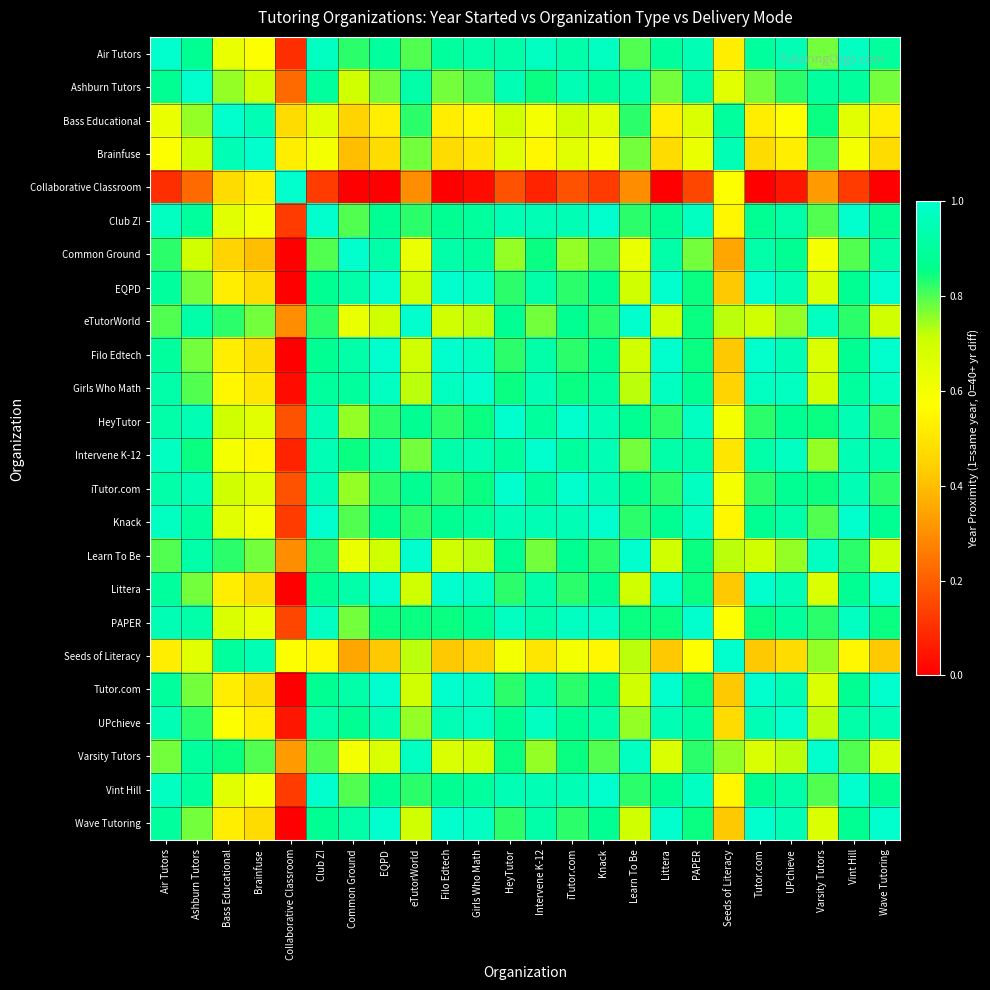

Reading left to right, list all the values displayed in this chart.

Air Tutors: Air Tutors=1.0	Ashburn Tutors=0.9	Bass Educational=0.6	Brainfuse=0.6	Collaborative Classroom=0.1	Club Z!=1.0	Common Ground=0.8	EQPD=0.9	eTutorWorld=0.8	Filo Edtech=0.9	Girls Who Math=0.9	HeyTutor=0.9	Intervene K-12=1.0	iTutor.com=0.9	Knack=1.0	Learn To Be=0.8	Littera=0.9	PAPER=0.9	Seeds of Literacy=0.5	Tutor.com=0.9	UPchieve=0.9	Varsity Tutors=0.8	Vint Hill=1.0	Wave Tutoring=0.9
Ashburn Tutors: Air Tutors=0.9	Ashburn Tutors=1.0	Bass Educational=0.8	Brainfuse=0.7	Collaborative Classroom=0.2	Club Z!=0.9	Common Ground=0.7	EQPD=0.8	eTutorWorld=0.9	Filo Edtech=0.8	Girls Who Math=0.8	HeyTutor=0.9	Intervene K-12=0.8	iTutor.com=0.9	Knack=0.9	Learn To Be=0.9	Littera=0.8	PAPER=0.9	Seeds of Literacy=0.7	Tutor.com=0.8	UPchieve=0.8	Varsity Tutors=0.9	Vint Hill=0.9	Wave Tutoring=0.8
Bass Educational: Air Tutors=0.6	Ashburn Tutors=0.8	Bass Educational=1.0	Brainfuse=0.9	Collaborative Classroom=0.5	Club Z!=0.7	Common Ground=0.4	EQPD=0.5	eTutorWorld=0.8	Filo Edtech=0.5	Girls Who Math=0.6	HeyTutor=0.7	Intervene K-12=0.6	iTutor.com=0.7	Knack=0.7	Learn To Be=0.8	Littera=0.5	PAPER=0.7	Seeds of Literacy=0.9	Tutor.com=0.5	UPchieve=0.6	Varsity Tutors=0.8	Vint Hill=0.7	Wave Tutoring=0.5
Brainfuse: Air Tutors=0.6	Ashburn Tutors=0.7	Bass Educational=0.9	Brainfuse=1.0	Collaborative Classroom=0.5	Club Z!=0.6	Common Ground=0.4	EQPD=0.5	eTutorWorld=0.8	Filo Edtech=0.5	Girls Who Math=0.5	HeyTutor=0.7	Intervene K-12=0.6	iTutor.com=0.7	Knack=0.6	Learn To Be=0.8	Littera=0.5	PAPER=0.6	Seeds of Literacy=0.9	Tutor.com=0.5	UPchieve=0.5	Varsity Tutors=0.8	Vint Hill=0.6	Wave Tutoring=0.5
Collaborative Classroom: Air Tutors=0.1	Ashburn Tutors=0.2	Bass Educational=0.5	Brainfuse=0.5	Collaborative Classroom=1.0	Club Z!=0.1	Common Ground=0.0	EQPD=0.0	eTutorWorld=0.3	Filo Edtech=0.0	Girls Who Math=0.0	HeyTutor=0.2	Intervene K-12=0.1	iTutor.com=0.2	Knack=0.1	Learn To Be=0.3	Littera=0.0	PAPER=0.2	Seeds of Literacy=0.6	Tutor.com=0.0	UPchieve=0.1	Varsity Tutors=0.3	Vint Hill=0.1	Wave Tutoring=0.0
Club Z!: Air Tutors=1.0	Ashburn Tutors=0.9	Bass Educational=0.7	Brainfuse=0.6	Collaborative Classroom=0.1	Club Z!=1.0	Common Ground=0.8	EQPD=0.9	eTutorWorld=0.8	Filo Edtech=0.9	Girls Who Math=0.9	HeyTutor=0.9	Intervene K-12=0.9	iTutor.com=0.9	Knack=1.0	Learn To Be=0.8	Littera=0.9	PAPER=1.0	Seeds of Literacy=0.6	Tutor.com=0.9	UPchieve=0.9	Varsity Tutors=0.8	Vint Hill=1.0	Wave Tutoring=0.9
Common Ground: Air Tutors=0.8	Ashburn Tutors=0.7	Bass Educational=0.4	Brainfuse=0.4	Collaborative Classroom=0.0	Club Z!=0.8	Common Ground=1.0	EQPD=0.9	eTutorWorld=0.6	Filo Edtech=0.9	Girls Who Math=0.9	HeyTutor=0.8	Intervene K-12=0.8	iTutor.com=0.8	Knack=0.8	Learn To Be=0.6	Littera=0.9	PAPER=0.8	Seeds of Literacy=0.3	Tutor.com=0.9	UPchieve=0.9	Varsity Tutors=0.6	Vint Hill=0.8	Wave Tutoring=0.9
EQPD: Air Tutors=0.9	Ashburn Tutors=0.8	Bass Educational=0.5	Brainfuse=0.5	Collaborative Classroom=0.0	Club Z!=0.9	Common Ground=0.9	EQPD=1.0	eTutorWorld=0.7	Filo Edtech=1.0	Girls Who Math=1.0	HeyTutor=0.8	Intervene K-12=0.9	iTutor.com=0.8	Knack=0.9	Learn To Be=0.7	Littera=1.0	PAPER=0.8	Seeds of Literacy=0.4	Tutor.com=1.0	UPchieve=0.9	Varsity Tutors=0.7	Vint Hill=0.9	Wave Tutoring=1.0
eTutorWorld: Air Tutors=0.8	Ashburn Tutors=0.9	Bass Educational=0.8	Brainfuse=0.8	Collaborative Classroom=0.3	Club Z!=0.8	Common Ground=0.6	EQPD=0.7	eTutorWorld=1.0	Filo Edtech=0.7	Girls Who Math=0.7	HeyTutor=0.9	Intervene K-12=0.8	iTutor.com=0.9	Knack=0.8	Learn To Be=1.0	Littera=0.7	PAPER=0.8	Seeds of Literacy=0.7	Tutor.com=0.7	UPchieve=0.8	Varsity Tutors=1.0	Vint Hill=0.8	Wave Tutoring=0.7
Filo Edtech: Air Tutors=0.9	Ashburn Tutors=0.8	Bass Educational=0.5	Brainfuse=0.5	Collaborative Classroom=0.0	Club Z!=0.9	Common Ground=0.9	EQPD=1.0	eTutorWorld=0.7	Filo Edtech=1.0	Girls Who Math=1.0	HeyTutor=0.8	Intervene K-12=0.9	iTutor.com=0.8	Knack=0.9	Learn To Be=0.7	Littera=1.0	PAPER=0.8	Seeds of Literacy=0.4	Tutor.com=1.0	UPchieve=0.9	Varsity Tutors=0.7	Vint Hill=0.9	Wave Tutoring=1.0
Girls Who Math: Air Tutors=0.9	Ashburn Tutors=0.8	Bass Educational=0.6	Brainfuse=0.5	Collaborative Classroom=0.0	Club Z!=0.9	Common Ground=0.9	EQPD=1.0	eTutorWorld=0.7	Filo Edtech=1.0	Girls Who Math=1.0	HeyTutor=0.8	Intervene K-12=0.9	iTutor.com=0.8	Knack=0.9	Learn To Be=0.7	Littera=1.0	PAPER=0.9	Seeds of Literacy=0.4	Tutor.com=1.0	UPchieve=1.0	Varsity Tutors=0.7	Vint Hill=0.9	Wave Tutoring=1.0
HeyTutor: Air Tutors=0.9	Ashburn Tutors=0.9	Bass Educational=0.7	Brainfuse=0.7	Collaborative Classroom=0.2	Club Z!=0.9	Common Ground=0.8	EQPD=0.8	eTutorWorld=0.9	Filo Edtech=0.8	Girls Who Math=0.8	HeyTutor=1.0	Intervene K-12=0.9	iTutor.com=1.0	Knack=0.9	Learn To Be=0.9	Littera=0.8	PAPER=1.0	Seeds of Literacy=0.6	Tutor.com=0.8	UPchieve=0.9	Varsity Tutors=0.8	Vint Hill=0.9	Wave Tutoring=0.8
Intervene K-12: Air Tutors=1.0	Ashburn Tutors=0.8	Bass Educational=0.6	Brainfuse=0.6	Collaborative Classroom=0.1	Club Z!=0.9	Common Ground=0.8	EQPD=0.9	eTutorWorld=0.8	Filo Edtech=0.9	Girls Who Math=0.9	HeyTutor=0.9	Intervene K-12=1.0	iTutor.com=0.9	Knack=0.9	Learn To Be=0.8	Littera=0.9	PAPER=0.9	Seeds of Literacy=0.5	Tutor.com=0.9	UPchieve=1.0	Varsity Tutors=0.8	Vint Hill=0.9	Wave Tutoring=0.9
iTutor.com: Air Tutors=0.9	Ashburn Tutors=0.9	Bass Educational=0.7	Brainfuse=0.7	Collaborative Classroom=0.2	Club Z!=0.9	Common Ground=0.8	EQPD=0.8	eTutorWorld=0.9	Filo Edtech=0.8	Girls Who Math=0.8	HeyTutor=1.0	Intervene K-12=0.9	iTutor.com=1.0	Knack=0.9	Learn To Be=0.9	Littera=0.8	PAPER=1.0	Seeds of Literacy=0.6	Tutor.com=0.8	UPchieve=0.9	Varsity Tutors=0.8	Vint Hill=0.9	Wave Tutoring=0.8
Knack: Air Tutors=1.0	Ashburn Tutors=0.9	Bass Educational=0.7	Brainfuse=0.6	Collaborative Classroom=0.1	Club Z!=1.0	Common Ground=0.8	EQPD=0.9	eTutorWorld=0.8	Filo Edtech=0.9	Girls Who Math=0.9	HeyTutor=0.9	Intervene K-12=0.9	iTutor.com=0.9	Knack=1.0	Learn To Be=0.8	Littera=0.9	PAPER=1.0	Seeds of Literacy=0.6	Tutor.com=0.9	UPchieve=0.9	Varsity Tutors=0.8	Vint Hill=1.0	Wave Tutoring=0.9
Learn To Be: Air Tutors=0.8	Ashburn Tutors=0.9	Bass Educational=0.8	Brainfuse=0.8	Collaborative Classroom=0.3	Club Z!=0.8	Common Ground=0.6	EQPD=0.7	eTutorWorld=1.0	Filo Edtech=0.7	Girls Who Math=0.7	HeyTutor=0.9	Intervene K-12=0.8	iTutor.com=0.9	Knack=0.8	Learn To Be=1.0	Littera=0.7	PAPER=0.8	Seeds of Literacy=0.7	Tutor.com=0.7	UPchieve=0.8	Varsity Tutors=1.0	Vint Hill=0.8	Wave Tutoring=0.7
Littera: Air Tutors=0.9	Ashburn Tutors=0.8	Bass Educational=0.5	Brainfuse=0.5	Collaborative Classroom=0.0	Club Z!=0.9	Common Ground=0.9	EQPD=1.0	eTutorWorld=0.7	Filo Edtech=1.0	Girls Who Math=1.0	HeyTutor=0.8	Intervene K-12=0.9	iTutor.com=0.8	Knack=0.9	Learn To Be=0.7	Littera=1.0	PAPER=0.8	Seeds of Literacy=0.4	Tutor.com=1.0	UPchieve=0.9	Varsity Tutors=0.7	Vint Hill=0.9	Wave Tutoring=1.0
PAPER: Air Tutors=0.9	Ashburn Tutors=0.9	Bass Educational=0.7	Brainfuse=0.6	Collaborative Classroom=0.2	Club Z!=1.0	Common Ground=0.8	EQPD=0.8	eTutorWorld=0.8	Filo Edtech=0.8	Girls Who Math=0.9	HeyTutor=1.0	Intervene K-12=0.9	iTutor.com=1.0	Knack=1.0	Learn To Be=0.8	Littera=0.8	PAPER=1.0	Seeds of Literacy=0.6	Tutor.com=0.8	UPchieve=0.9	Varsity Tutors=0.8	Vint Hill=1.0	Wave Tutoring=0.8
Seeds of Literacy: Air Tutors=0.5	Ashburn Tutors=0.7	Bass Educational=0.9	Brainfuse=0.9	Collaborative Classroom=0.6	Club Z!=0.6	Common Ground=0.3	EQPD=0.4	eTutorWorld=0.7	Filo Edtech=0.4	Girls Who Math=0.4	HeyTutor=0.6	Intervene K-12=0.5	iTutor.com=0.6	Knack=0.6	Learn To Be=0.7	Littera=0.4	PAPER=0.6	Seeds of Literacy=1.0	Tutor.com=0.4	UPchieve=0.5	Varsity Tutors=0.8	Vint Hill=0.6	Wave Tutoring=0.4
Tutor.com: Air Tutors=0.9	Ashburn Tutors=0.8	Bass Educational=0.5	Brainfuse=0.5	Collaborative Classroom=0.0	Club Z!=0.9	Common Ground=0.9	EQPD=1.0	eTutorWorld=0.7	Filo Edtech=1.0	Girls Who Math=1.0	HeyTutor=0.8	Intervene K-12=0.9	iTutor.com=0.8	Knack=0.9	Learn To Be=0.7	Littera=1.0	PAPER=0.8	Seeds of Literacy=0.4	Tutor.com=1.0	UPchieve=0.9	Varsity Tutors=0.7	Vint Hill=0.9	Wave Tutoring=1.0
UPchieve: Air Tutors=0.9	Ashburn Tutors=0.8	Bass Educational=0.6	Brainfuse=0.5	Collaborative Classroom=0.1	Club Z!=0.9	Common Ground=0.9	EQPD=0.9	eTutorWorld=0.8	Filo Edtech=0.9	Girls Who Math=1.0	HeyTutor=0.9	Intervene K-12=1.0	iTutor.com=0.9	Knack=0.9	Learn To Be=0.8	Littera=0.9	PAPER=0.9	Seeds of Literacy=0.5	Tutor.com=0.9	UPchieve=1.0	Varsity Tutors=0.7	Vint Hill=0.9	Wave Tutoring=0.9
Varsity Tutors: Air Tutors=0.8	Ashburn Tutors=0.9	Bass Educational=0.8	Brainfuse=0.8	Collaborative Classroom=0.3	Club Z!=0.8	Common Ground=0.6	EQPD=0.7	eTutorWorld=1.0	Filo Edtech=0.7	Girls Who Math=0.7	HeyTutor=0.8	Intervene K-12=0.8	iTutor.com=0.8	Knack=0.8	Learn To Be=1.0	Littera=0.7	PAPER=0.8	Seeds of Literacy=0.8	Tutor.com=0.7	UPchieve=0.7	Varsity Tutors=1.0	Vint Hill=0.8	Wave Tutoring=0.7
Vint Hill: Air Tutors=1.0	Ashburn Tutors=0.9	Bass Educational=0.7	Brainfuse=0.6	Collaborative Classroom=0.1	Club Z!=1.0	Common Ground=0.8	EQPD=0.9	eTutorWorld=0.8	Filo Edtech=0.9	Girls Who Math=0.9	HeyTutor=0.9	Intervene K-12=0.9	iTutor.com=0.9	Knack=1.0	Learn To Be=0.8	Littera=0.9	PAPER=1.0	Seeds of Literacy=0.6	Tutor.com=0.9	UPchieve=0.9	Varsity Tutors=0.8	Vint Hill=1.0	Wave Tutoring=0.9
Wave Tutoring: Air Tutors=0.9	Ashburn Tutors=0.8	Bass Educational=0.5	Brainfuse=0.5	Collaborative Classroom=0.0	Club Z!=0.9	Common Ground=0.9	EQPD=1.0	eTutorWorld=0.7	Filo Edtech=1.0	Girls Who Math=1.0	HeyTutor=0.8	Intervene K-12=0.9	iTutor.com=0.8	Knack=0.9	Learn To Be=0.7	Littera=1.0	PAPER=0.8	Seeds of Literacy=0.4	Tutor.com=1.0	UPchieve=0.9	Varsity Tutors=0.7	Vint Hill=0.9	Wave Tutoring=1.0